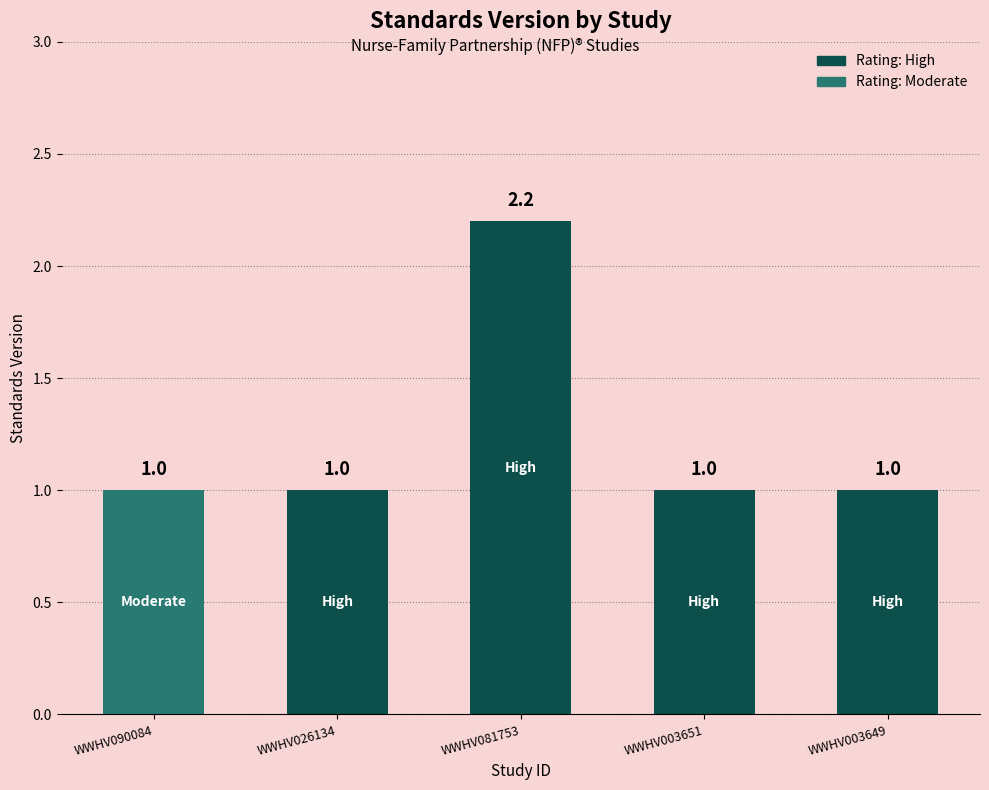

What is the value of the 1st bar from the left?

1.0